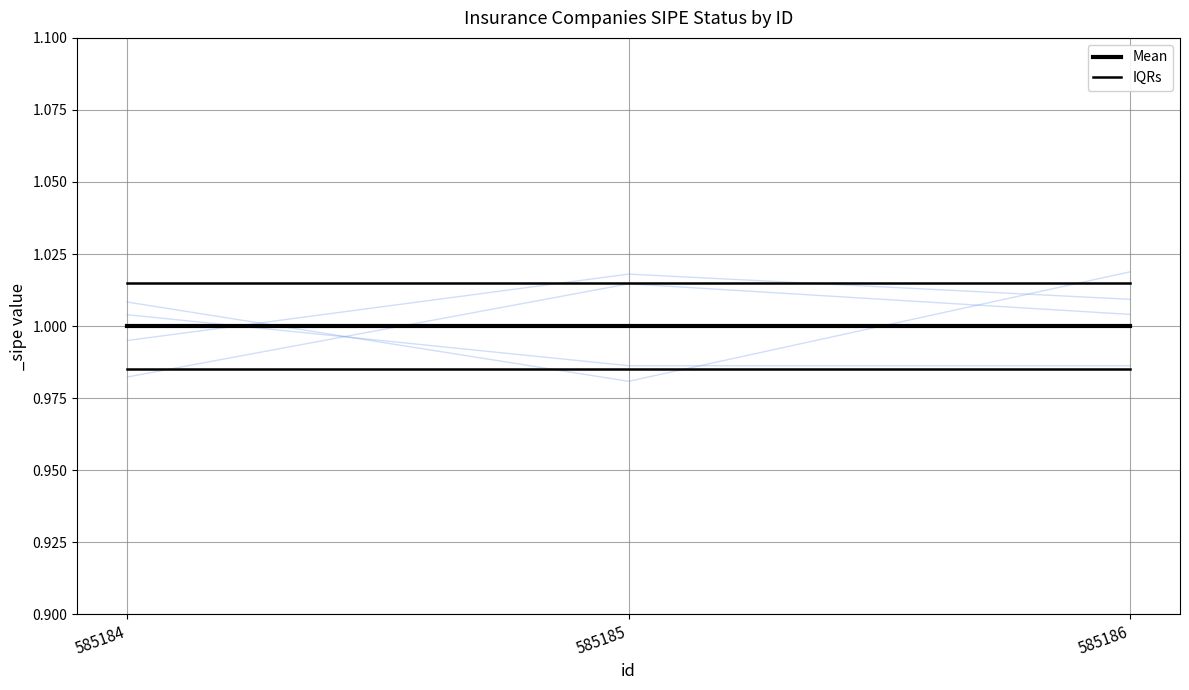

What is the sum of all Mean values?

3.0